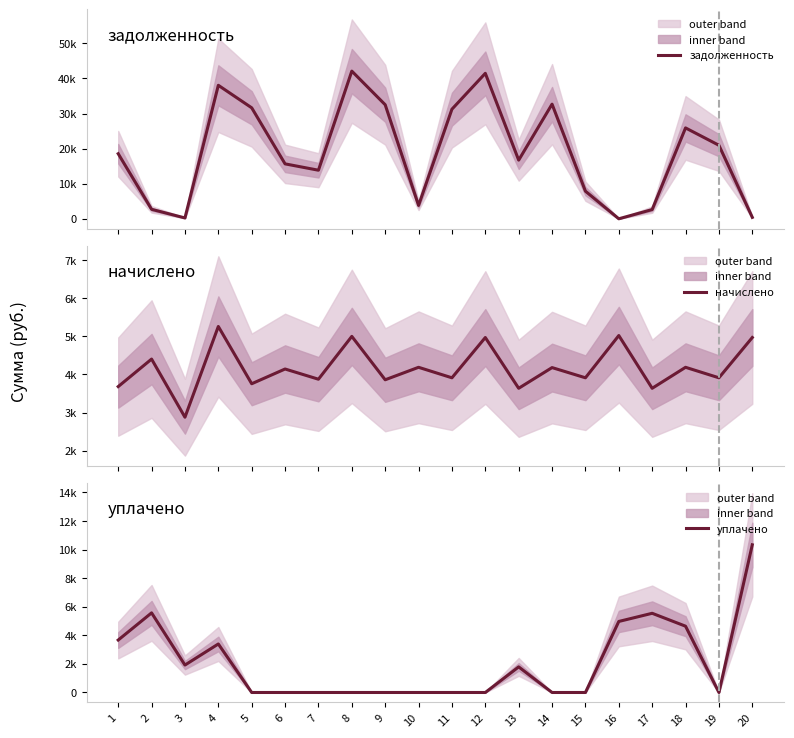

List the labels in order of начислено value, largest first.

4, 16, 8, 12, 20, 2, 10, 18, 14, 6, 11, 15, 19, 7, 9, 5, 1, 13, 17, 3